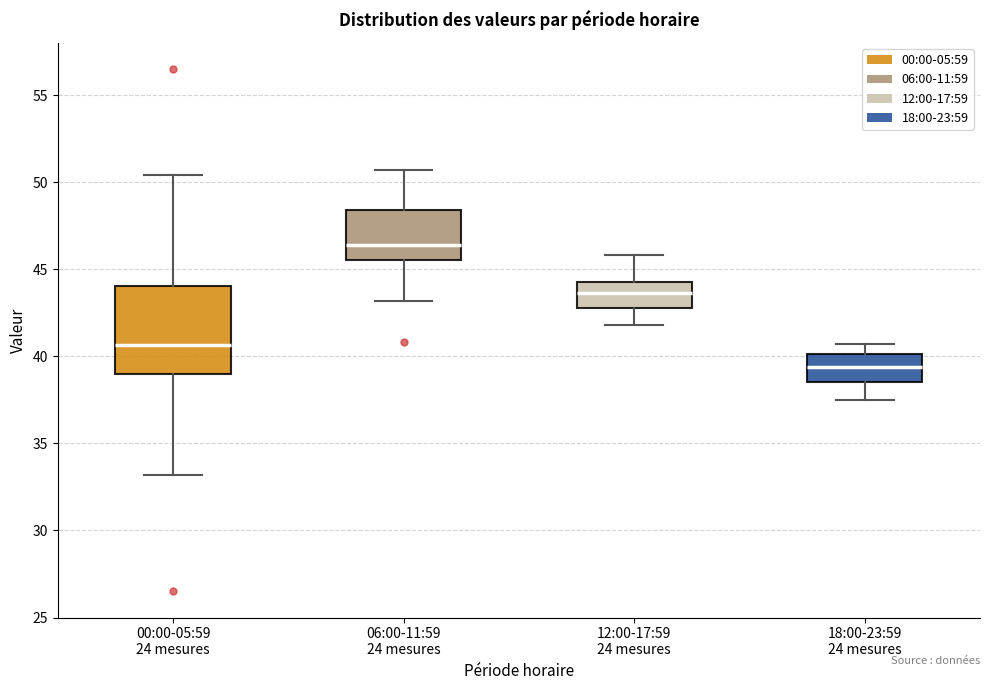

Reading left to right, transcribe this box plot: for each box, give where its median line is, the range the box spans, and where its two whiskers end, as read against the y-axis. The values are not printed on the chart, so give them approximately, as read against the axis.

00:00-05:59 24 mesures: median 40.5, box 39.0 to 44.0, whiskers 33.0 to 50.5
06:00-11:59 24 mesures: median 46.5, box 45.5 to 48.5, whiskers 43.0 to 50.5
12:00-17:59 24 mesures: median 43.5, box 43.0 to 44.5, whiskers 42.0 to 46.0
18:00-23:59 24 mesures: median 39.5, box 38.5 to 40.0, whiskers 37.5 to 40.5